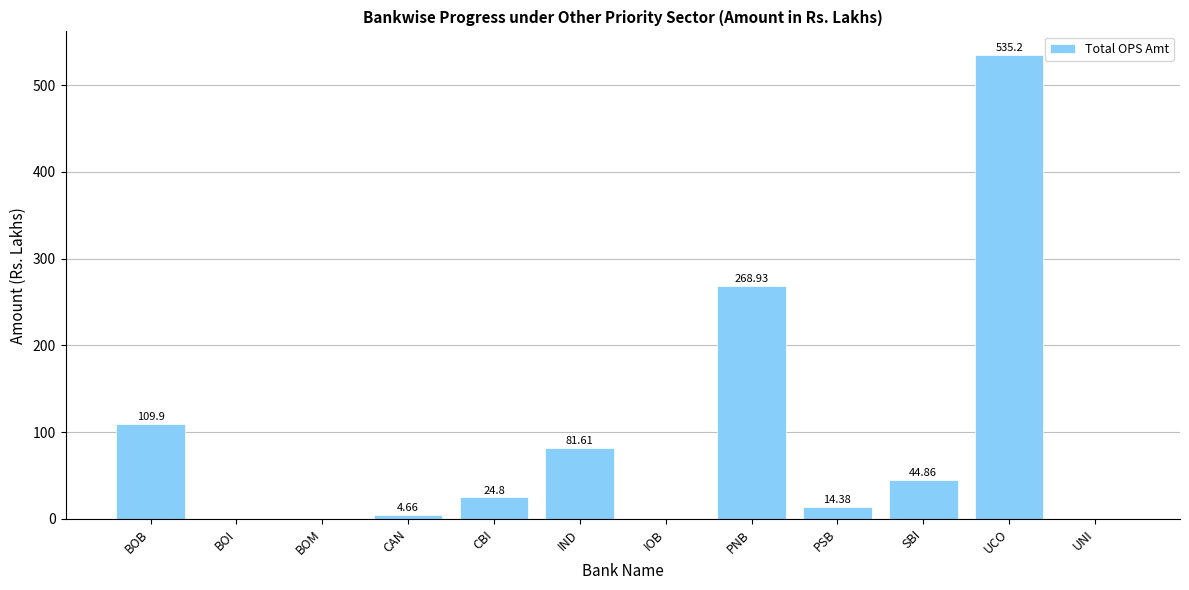

Are the bars horizontal?

No